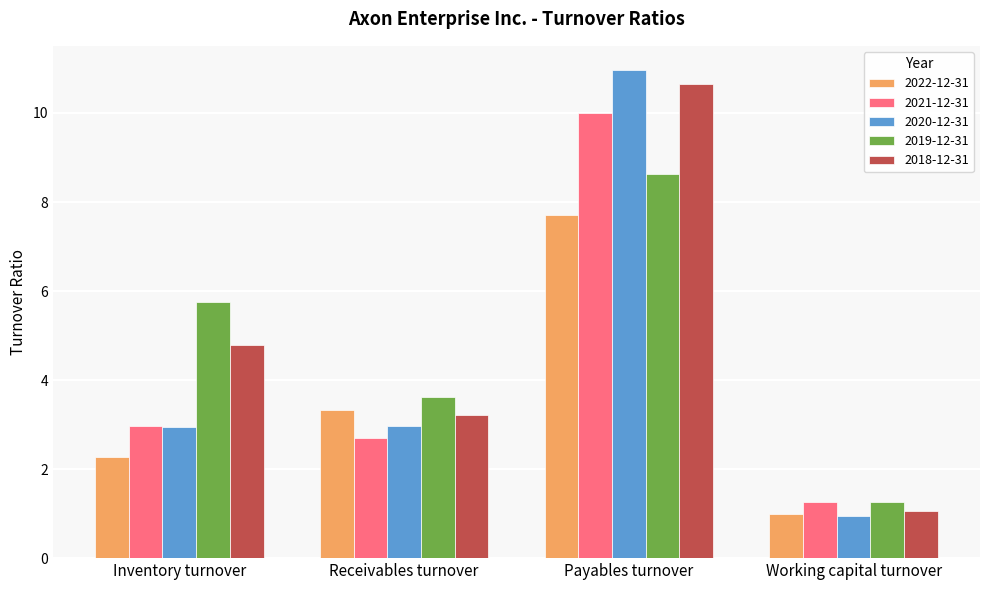

The value of 2018-12-31 at Receivables turnover is 1.2. True or false?

False